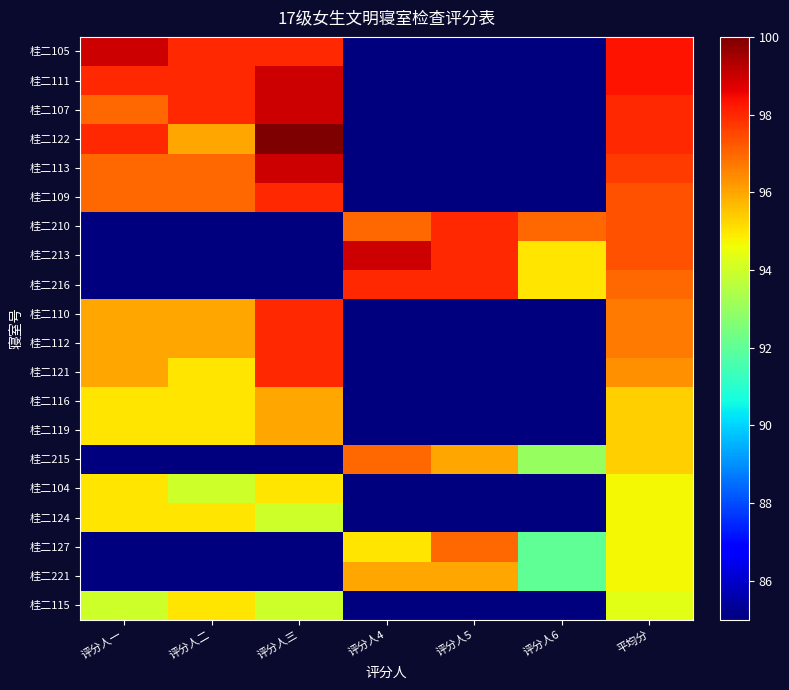

At which category is the sum across all series the highest?

平均分